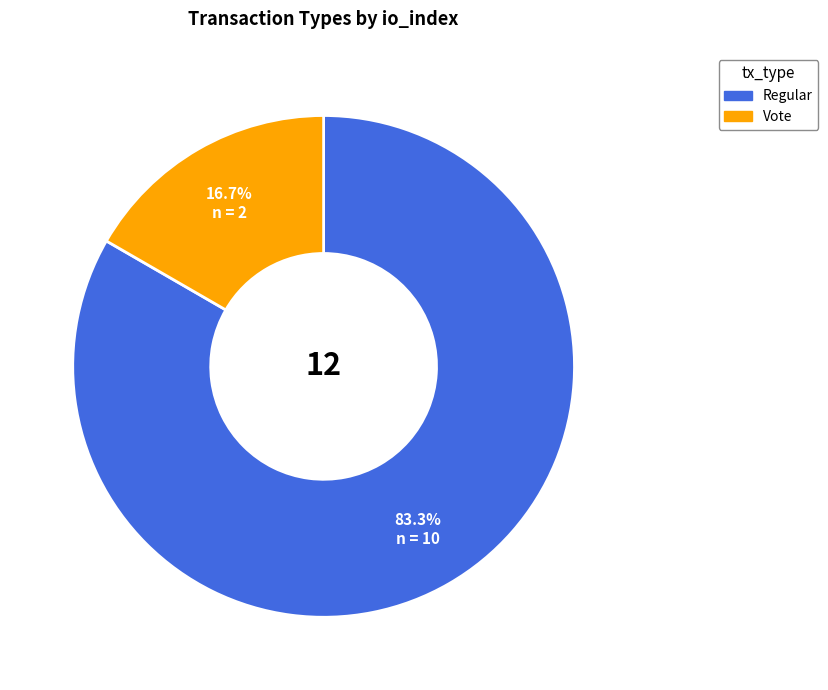

How many segments does this pie chart have?

2